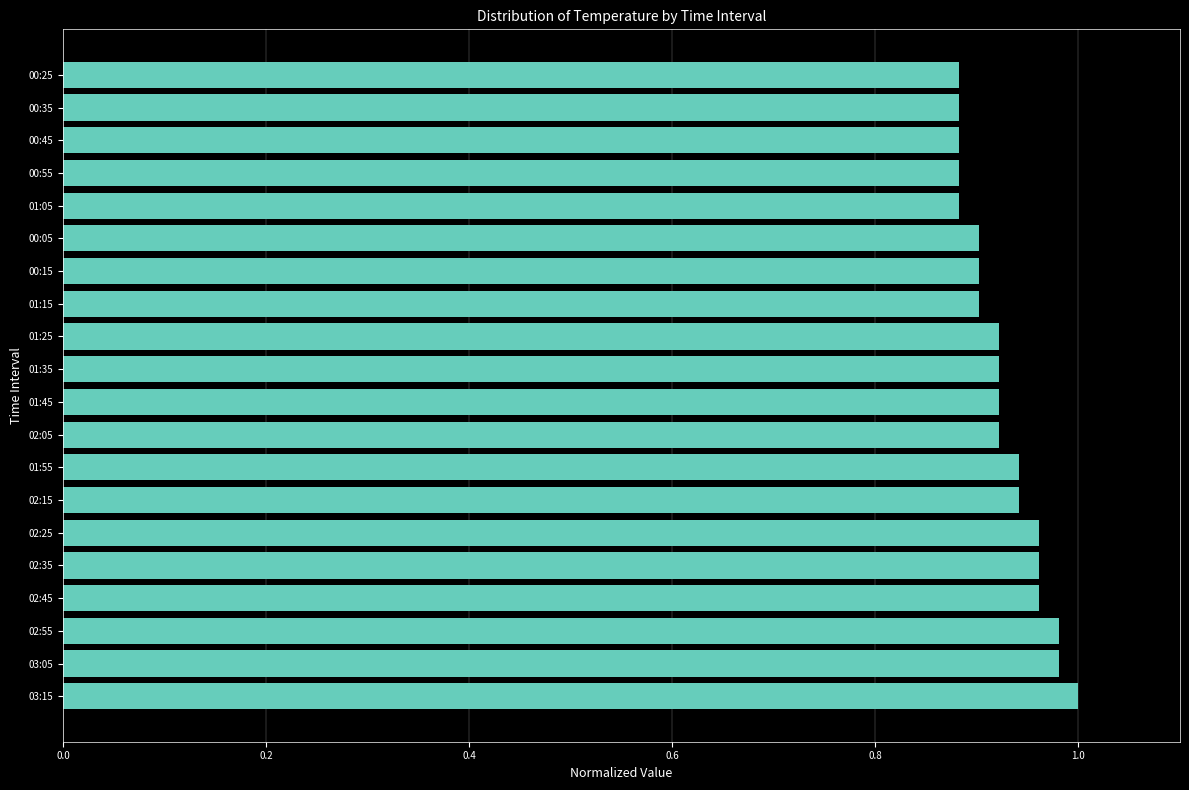

The chart shows a value of 0.9 at 01:25. True or false?

True